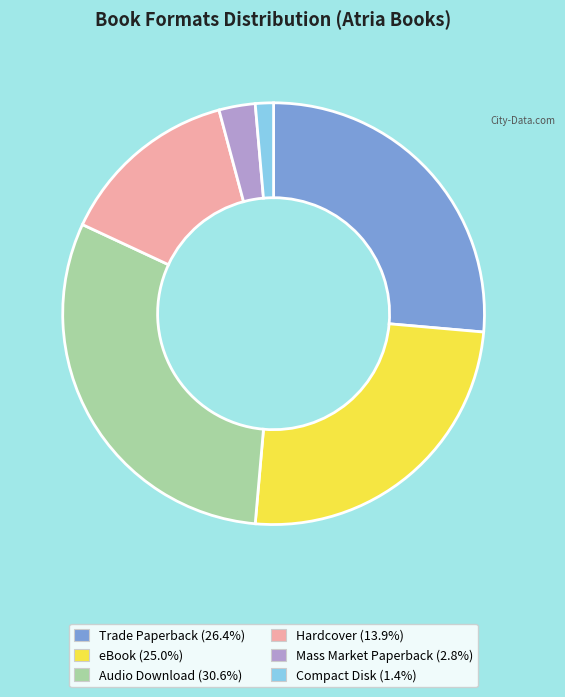

What is the smallest slice in the pie chart?

Compact Disk